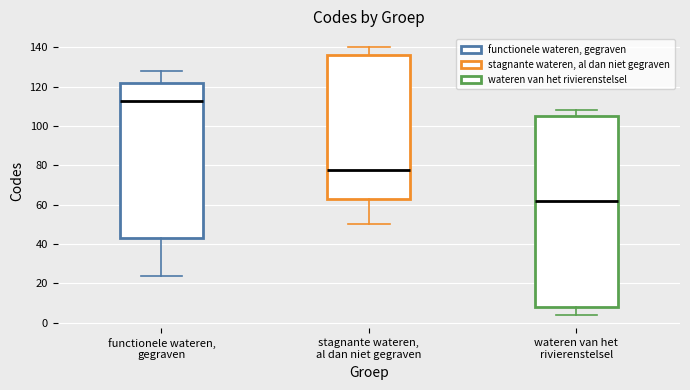

Reading left to right, read every box against the y-axis: the position of its median line, the range the box covers, and the ends of its whiskers. The values are not printed on the chart, so give them approximately, as read against the axis.

functionele wateren, gegraven: median 114, box 44 to 122, whiskers 24 to 128
stagnante wateren, al dan niet gegraven: median 78, box 64 to 136, whiskers 50 to 140
wateren van het rivierenstelsel: median 62, box 8 to 106, whiskers 4 to 108